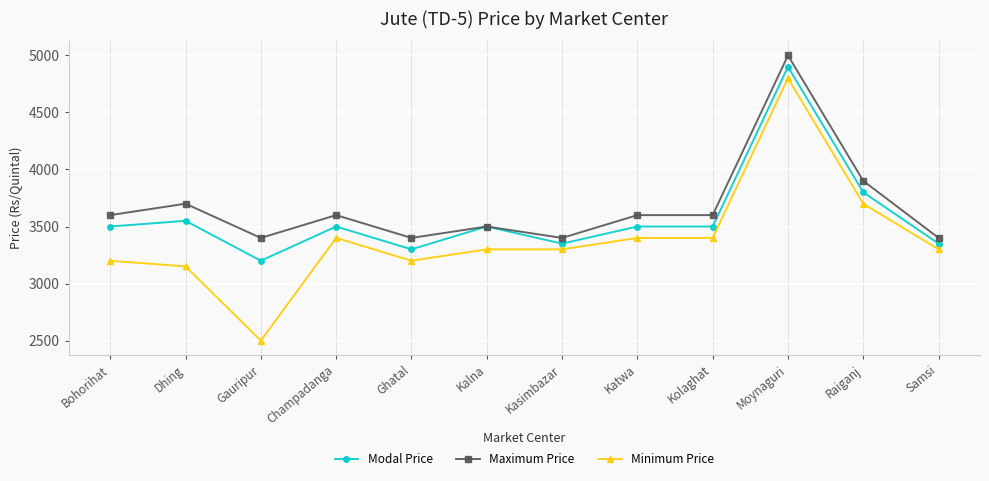

Reading left to right, extract all data points from this chart.

Modal Price: 3500	3550	3200	3500	3300	3500	3350	3500	3500	4900	3800	3350
Maximum Price: 3600	3700	3400	3600	3400	3500	3400	3600	3600	5000	3900	3400
Minimum Price: 3200	3150	2500	3400	3200	3300	3300	3400	3400	4800	3700	3300